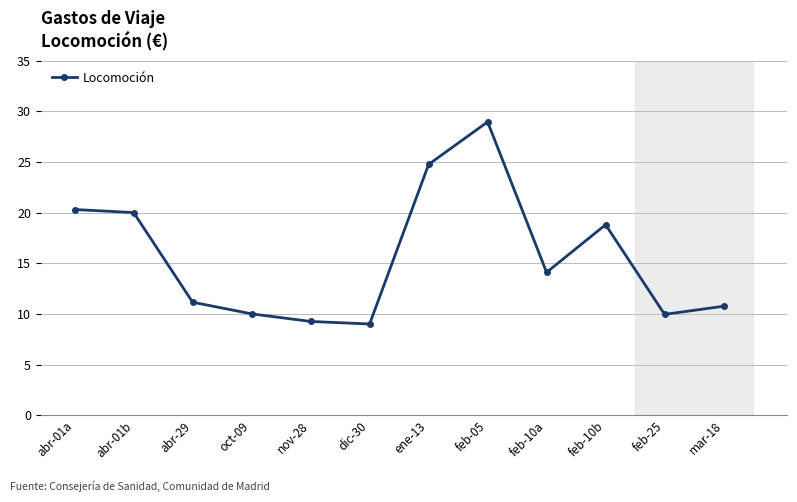

True or false: there are more than 1 points higher than both neighbors.

True